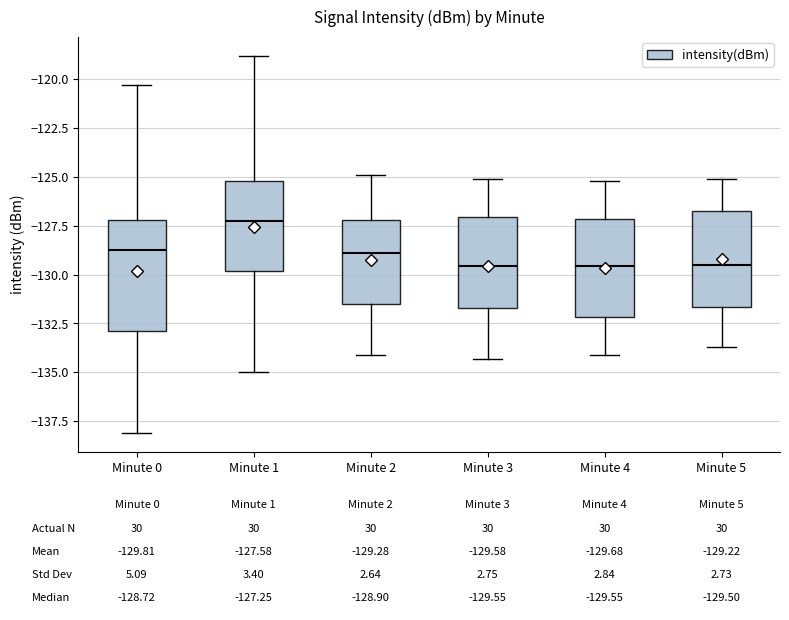

Which box is the tallest, from its lower edge to its upper edge?

Minute 0